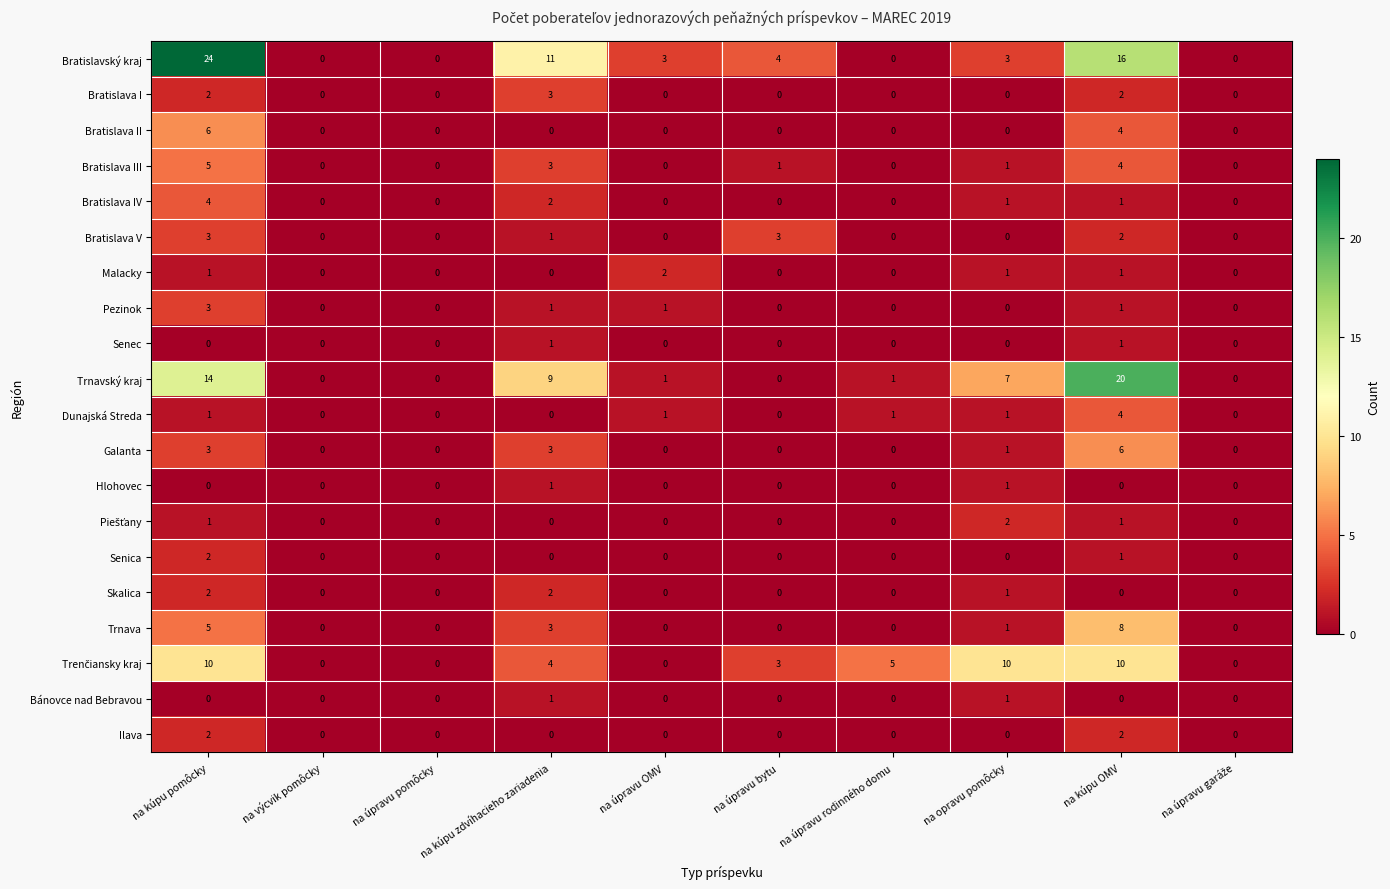

Which category has the highest value in the Malacky series?

na úpravu OMV